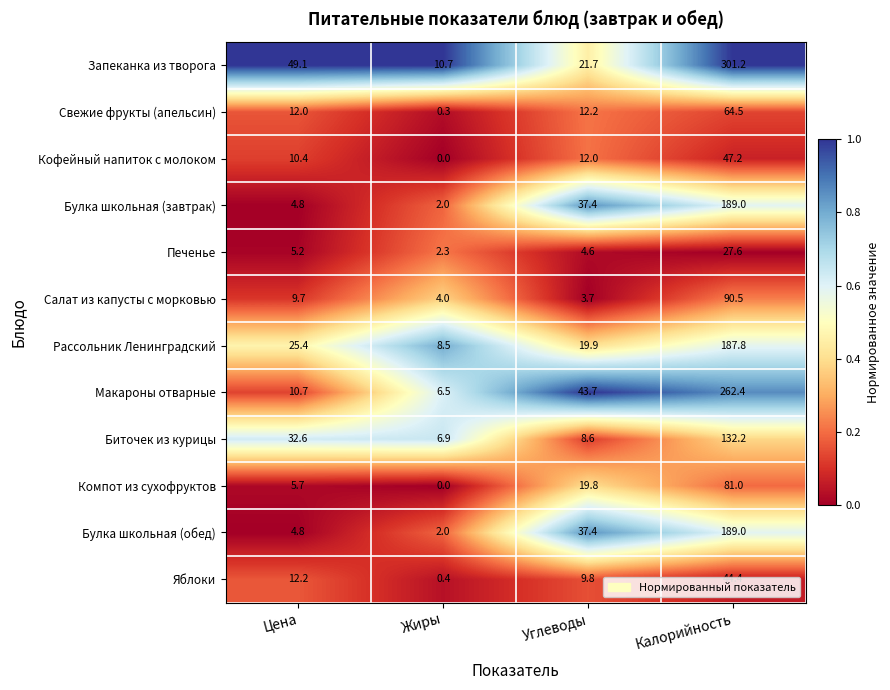

Which series has the widest spread of values?

Запеканка из творога